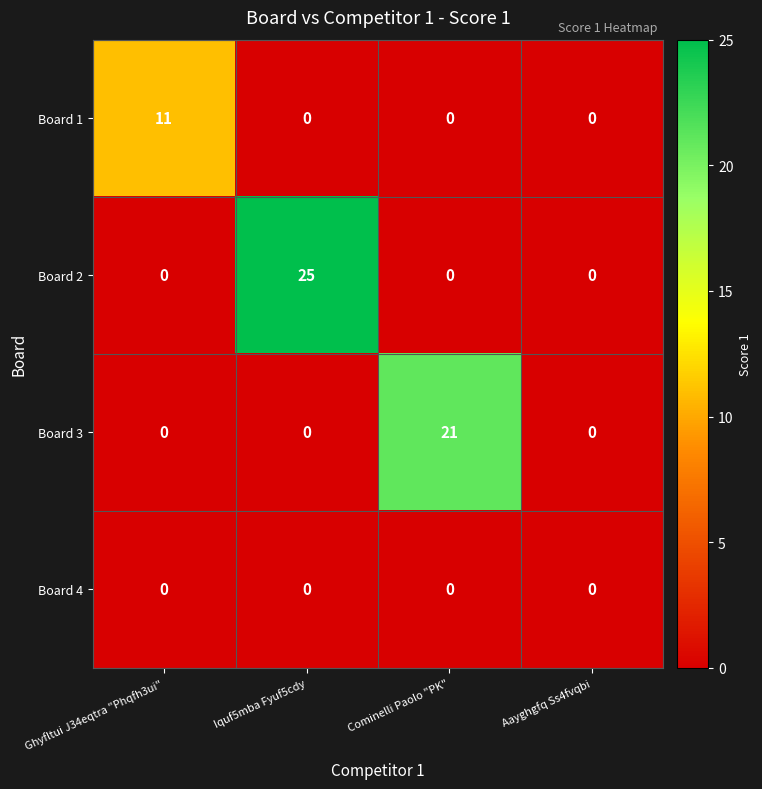

What is the spread (max minus min) of values at Iquf5mba Fyuf5cdy?

25